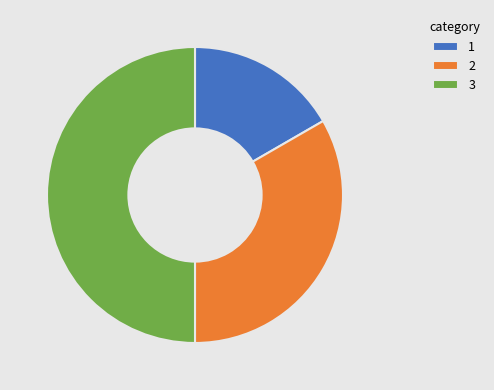

Does 1 represent more than half of the total?

No